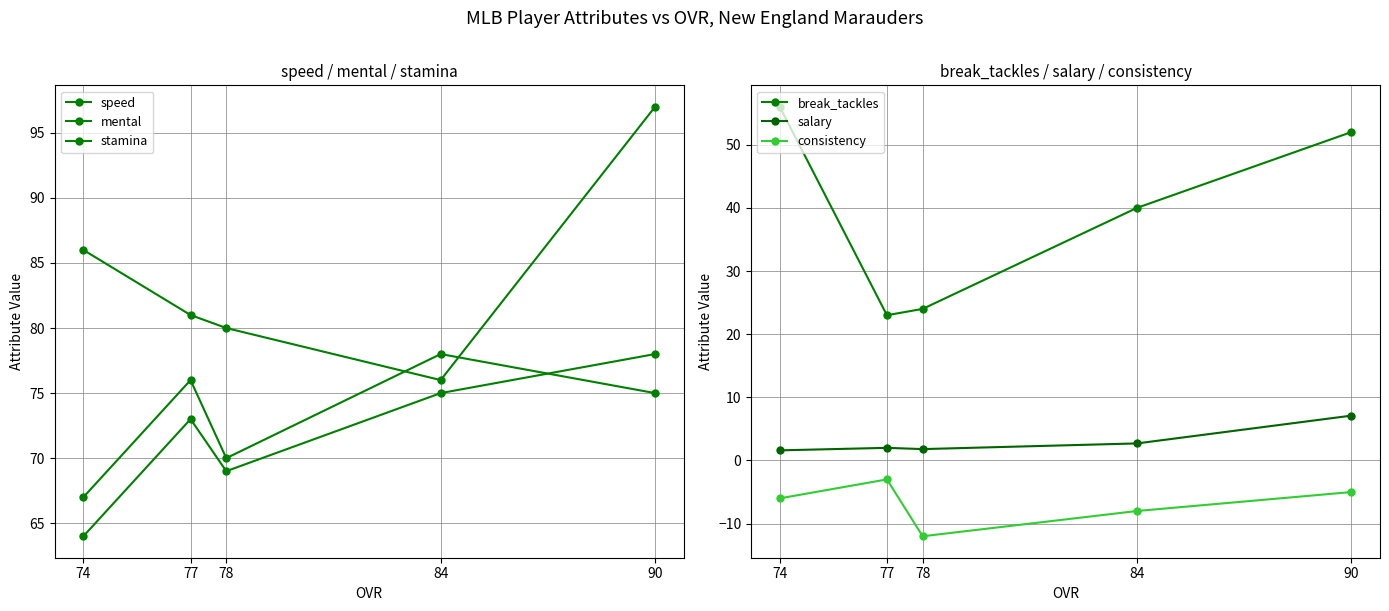

How many data points in break_tackles are above 40?

2